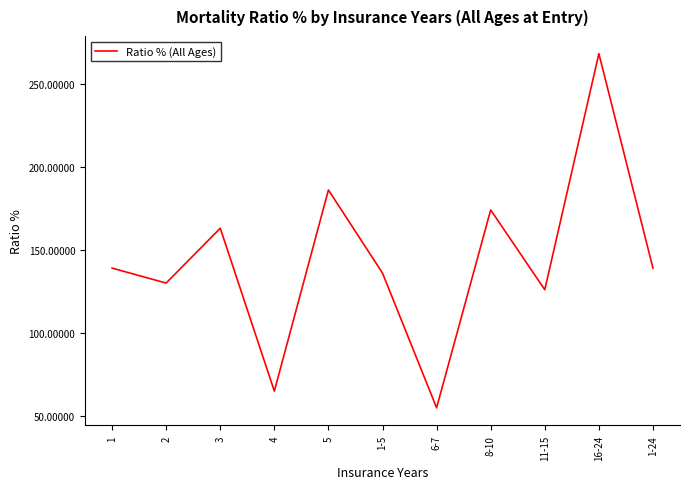

Where is the first local maximum?

3